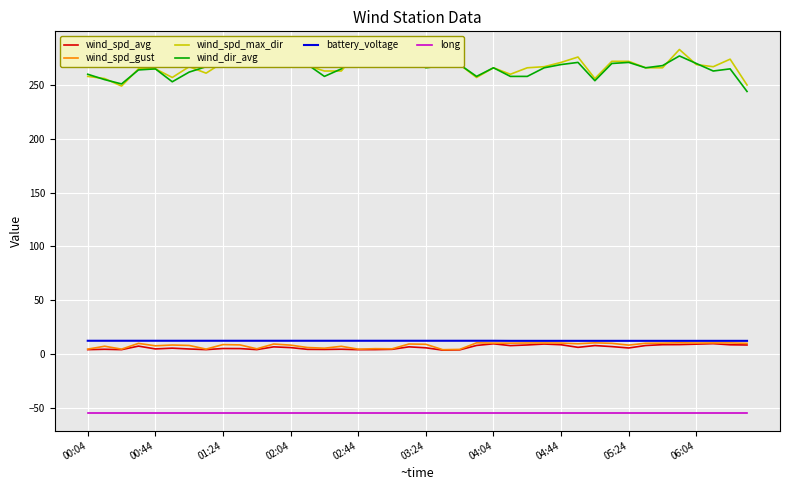

What is the sum of the wind_spd_max_dir values at 25 and 34?

526.0